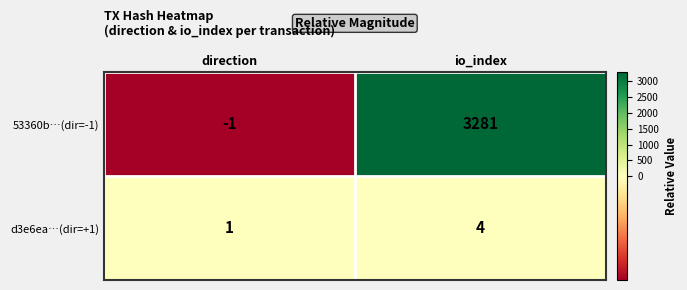

List the labels in order of 53360b…(dir=-1) value, smallest first.

direction, io_index